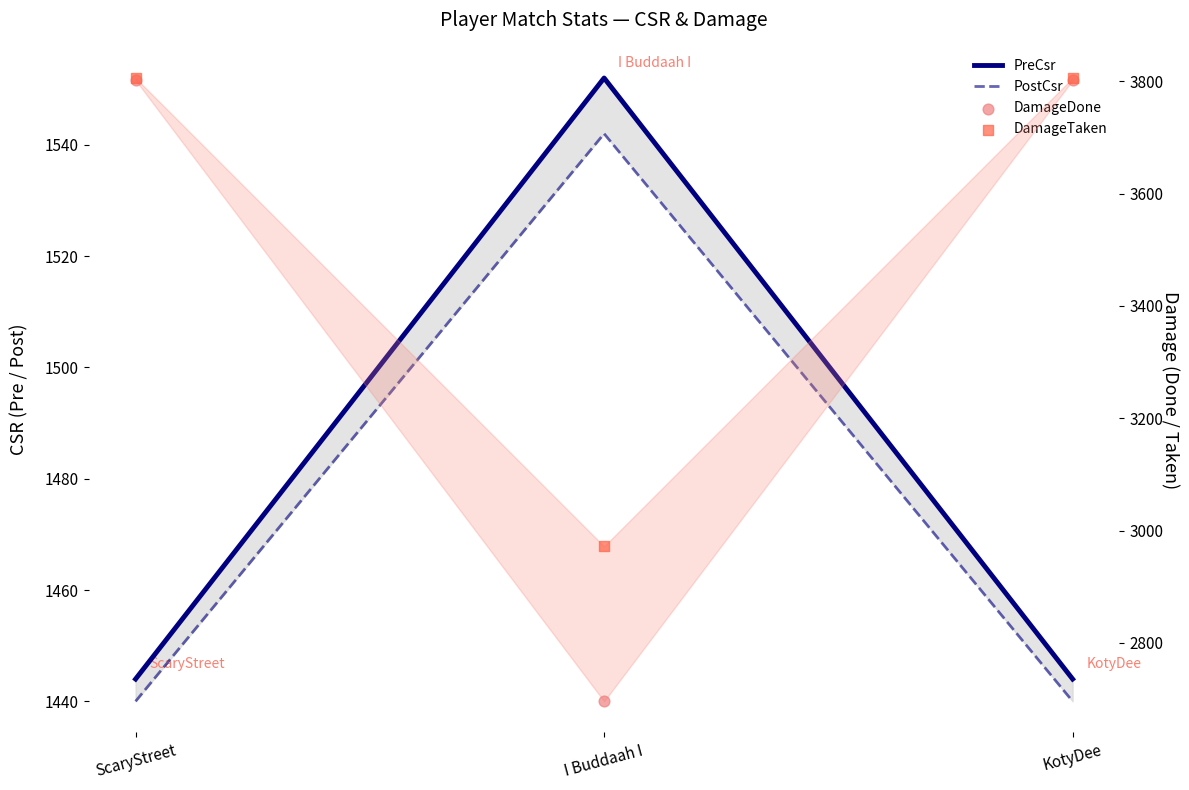

What are all the series names shown in the legend?

PreCsr, PostCsr, DamageDone, DamageTaken